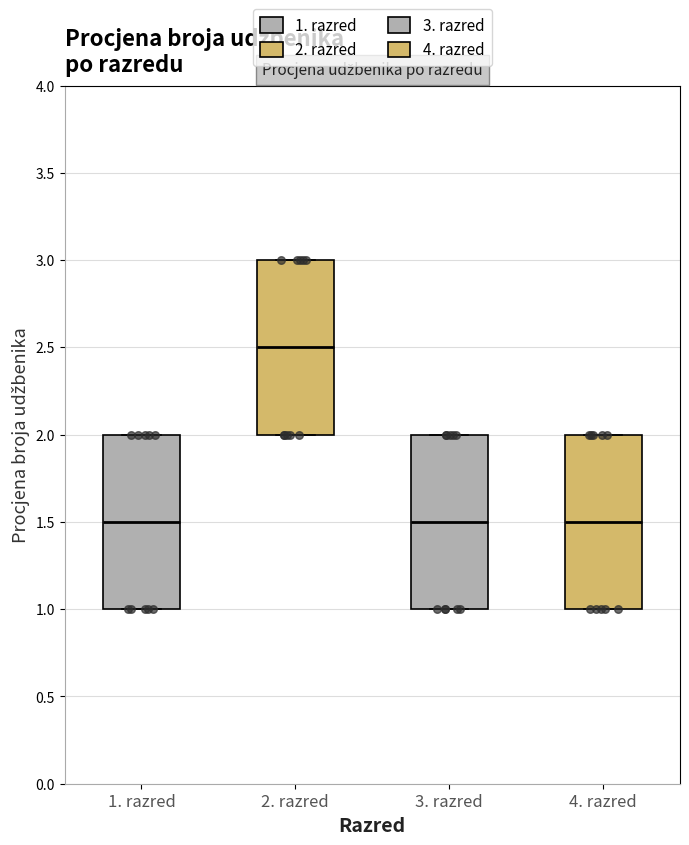

Reading left to right, transcribe this box plot: for each box, give where its median line is, the range the box spans, and where its two whiskers end, as read against the y-axis. The values are not printed on the chart, so give them approximately, as read against the axis.

1. razred: median 1.5, box 1.0 to 2.0, whiskers 1.0 to 2.0
2. razred: median 2.5, box 2.0 to 3.0, whiskers 2.0 to 3.0
3. razred: median 1.5, box 1.0 to 2.0, whiskers 1.0 to 2.0
4. razred: median 1.5, box 1.0 to 2.0, whiskers 1.0 to 2.0